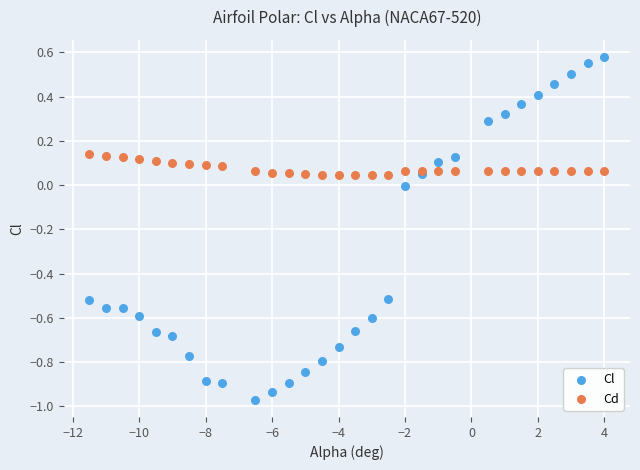

Which series contains the highest Y value?

Cl